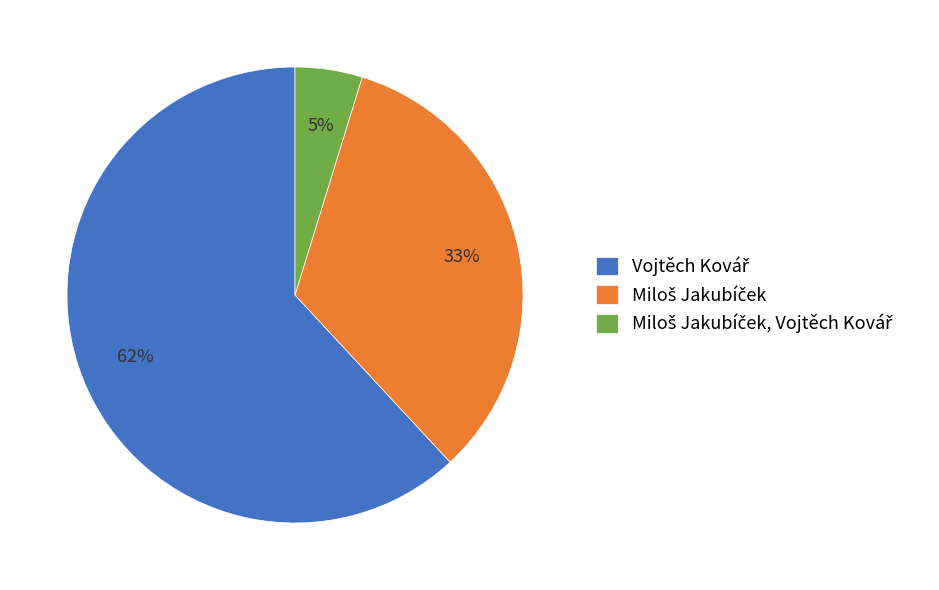

Does any single category account for the majority?

Yes